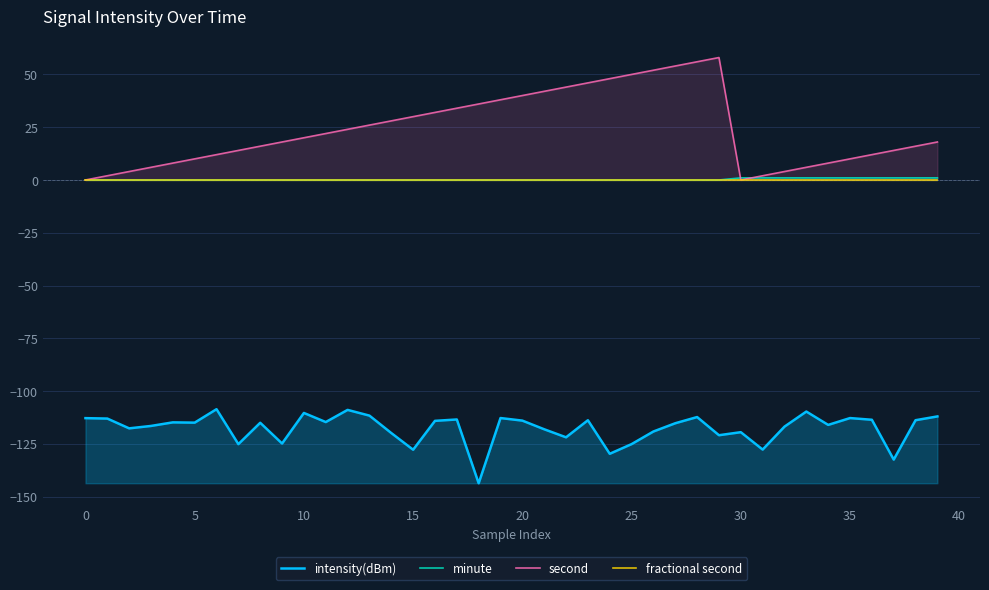

At which category does the chart reach its minimum across all series?

18